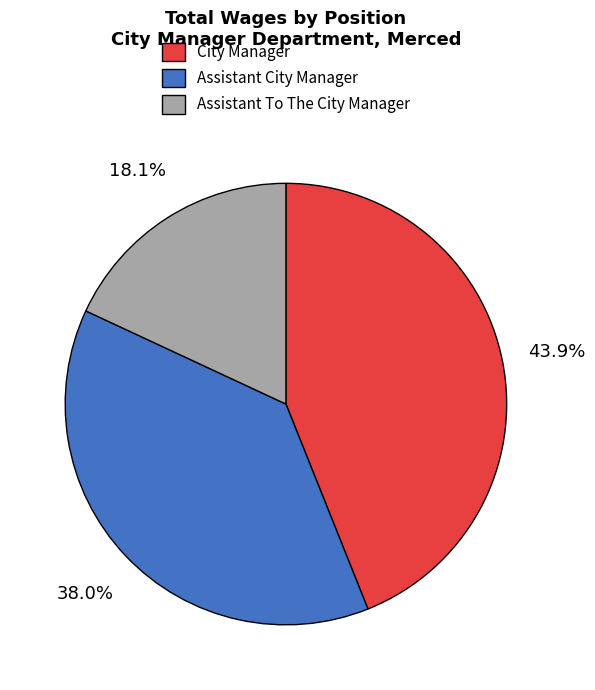

Rank the categories by value from lowest to highest.

Assistant To The City Manager, Assistant City Manager, City Manager